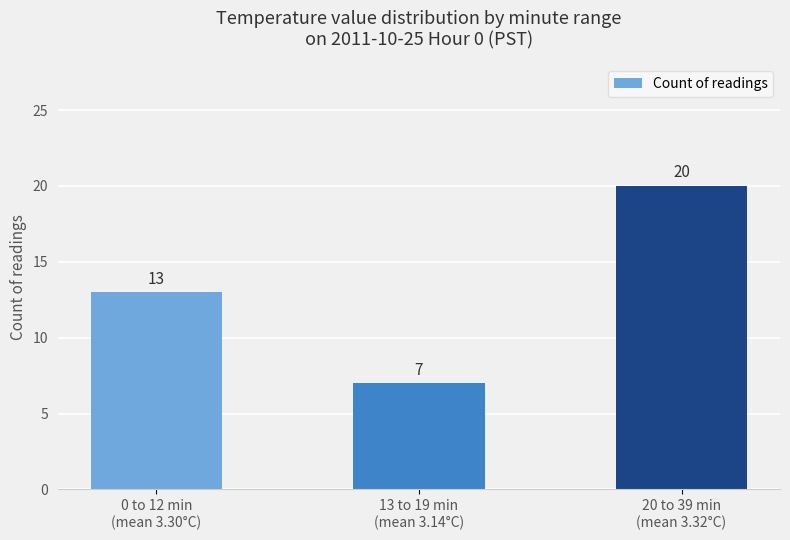

Is it true that the value at 0 to 12 min
(mean 3.30°C) is 13?

True